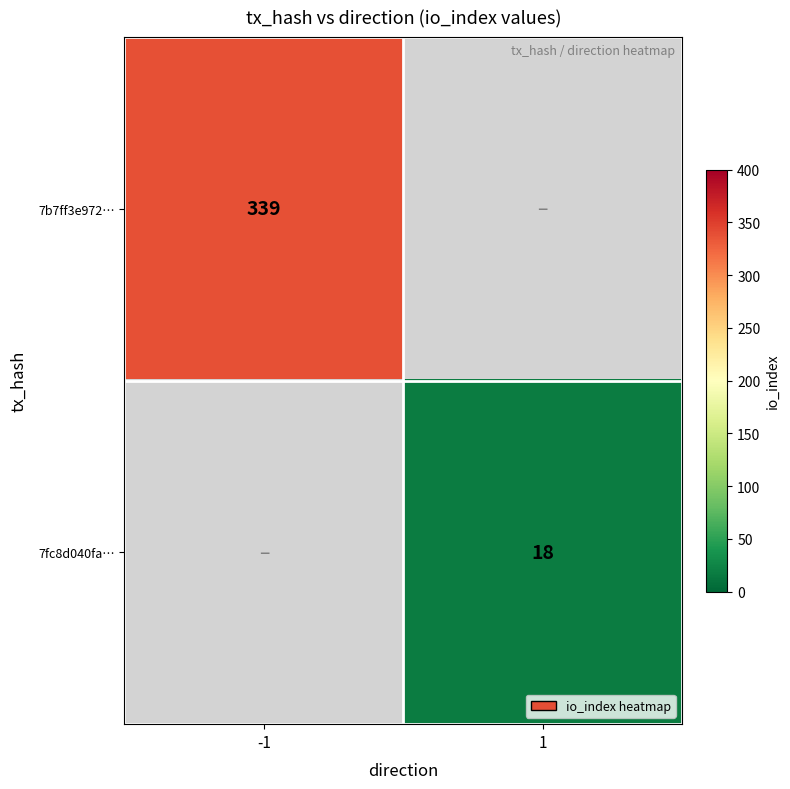

Is the value of 7b7ff3e972… at -1 greater than the value of 7fc8d040fa… at 1?

Yes